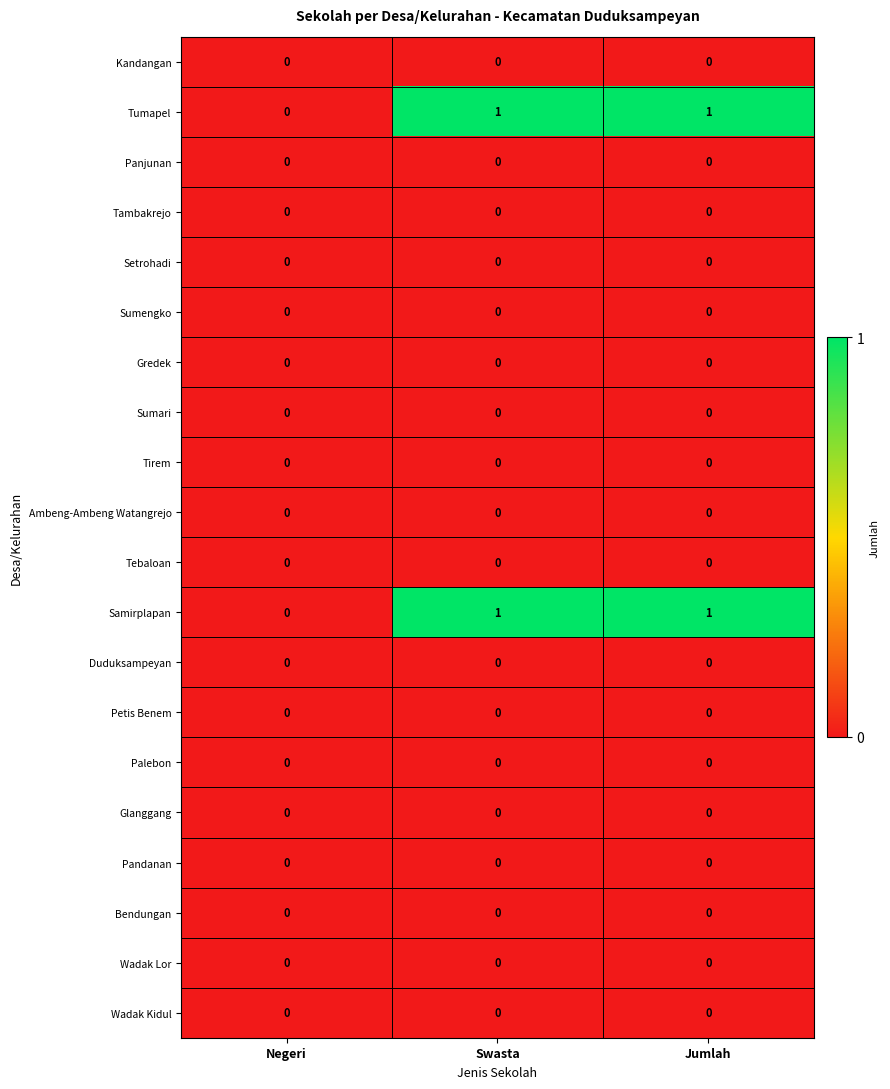

True or false: Petis Benem has a value of 0 at Swasta.

True